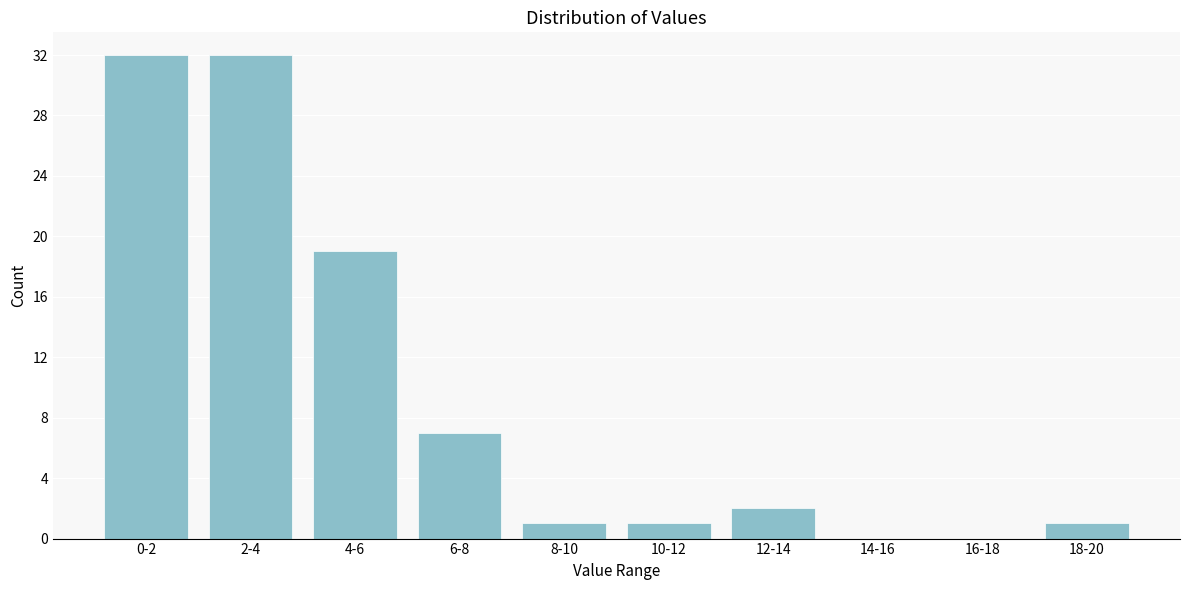

Reading left to right, what are all the values shown in this chart?

0-2=32	2-4=32	4-6=19	6-8=7	8-10=1	10-12=1	12-14=2	14-16=0	16-18=0	18-20=1